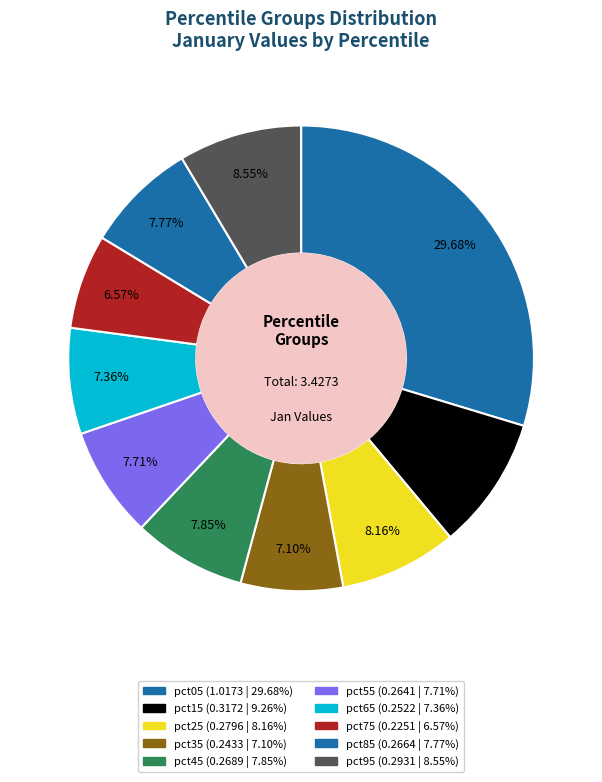

Does any single category account for the majority?

No